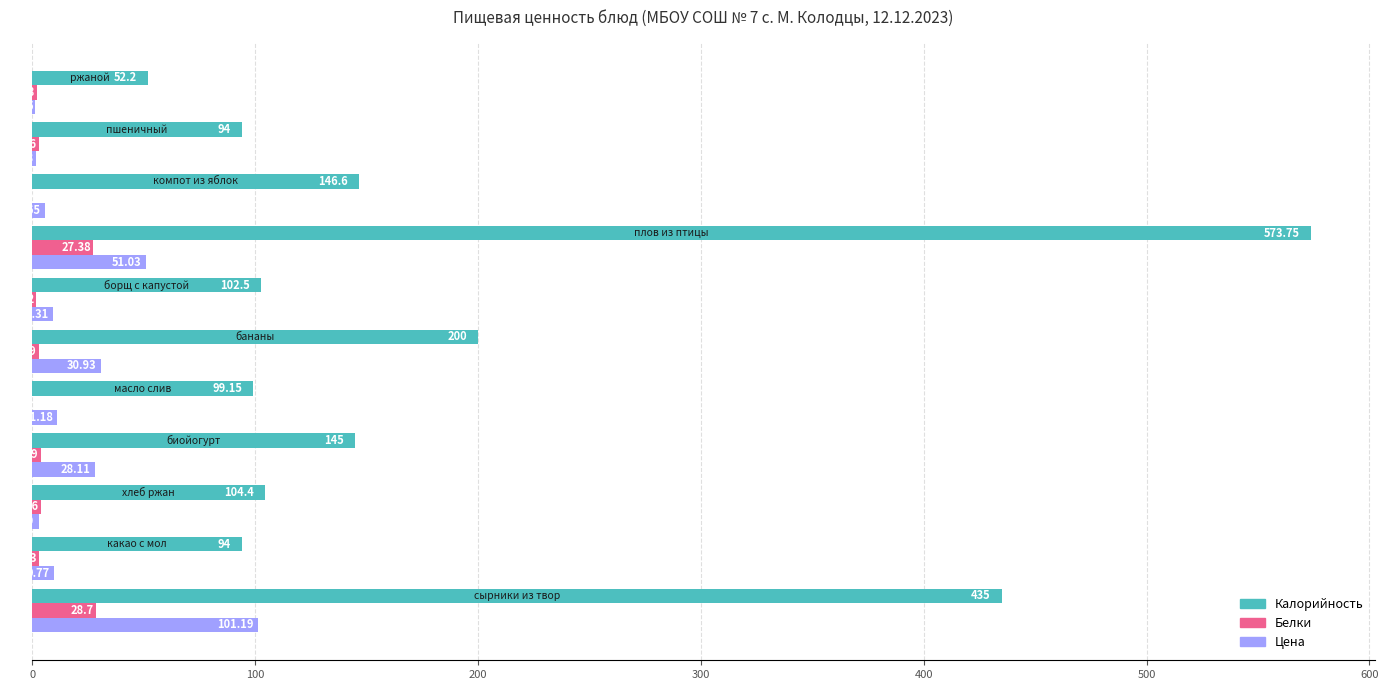

Which series has the largest total across all categories?

Калорийность